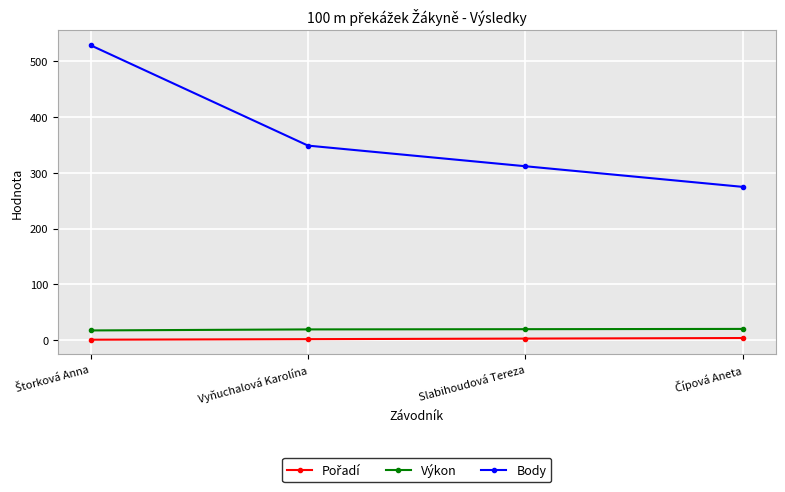

Which series has the largest total across all categories?

Body